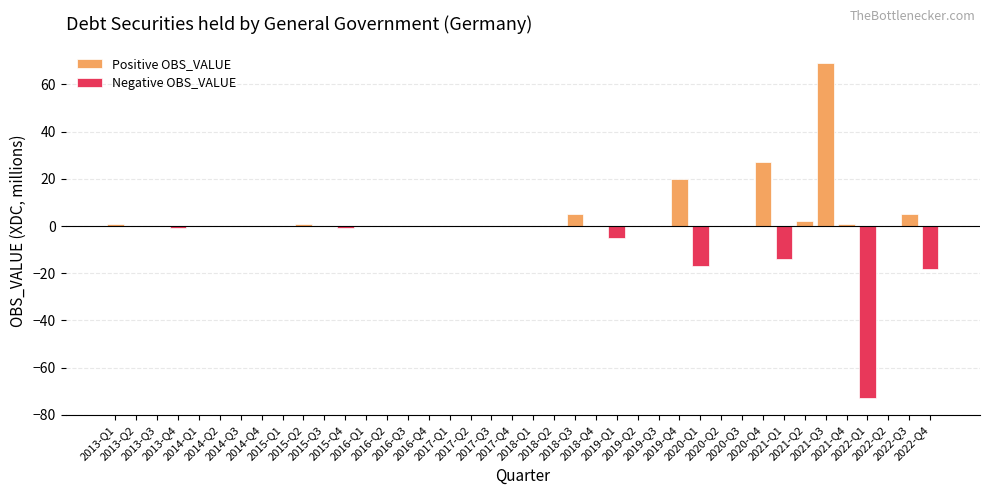

What are all the series names shown in the legend?

Positive OBS_VALUE, Negative OBS_VALUE